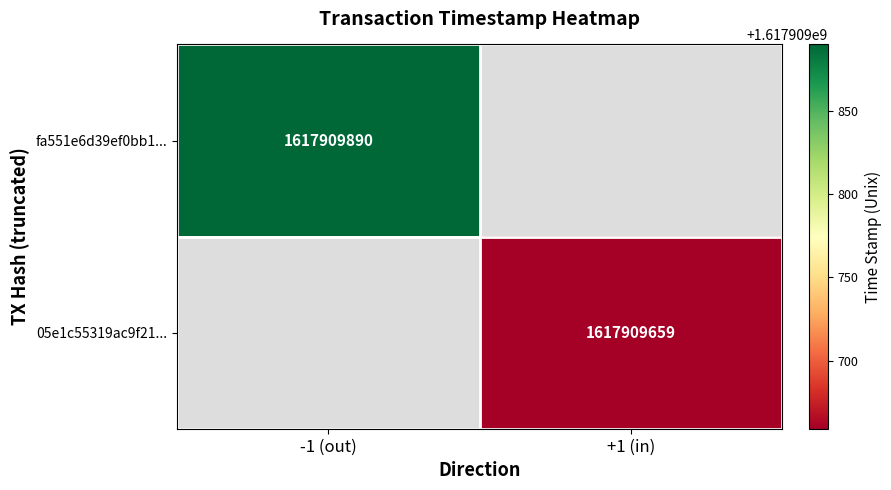

Is it true that fa551e6d39ef0bb105620a38f023bf2a2454348 equals -1 at 0?

True